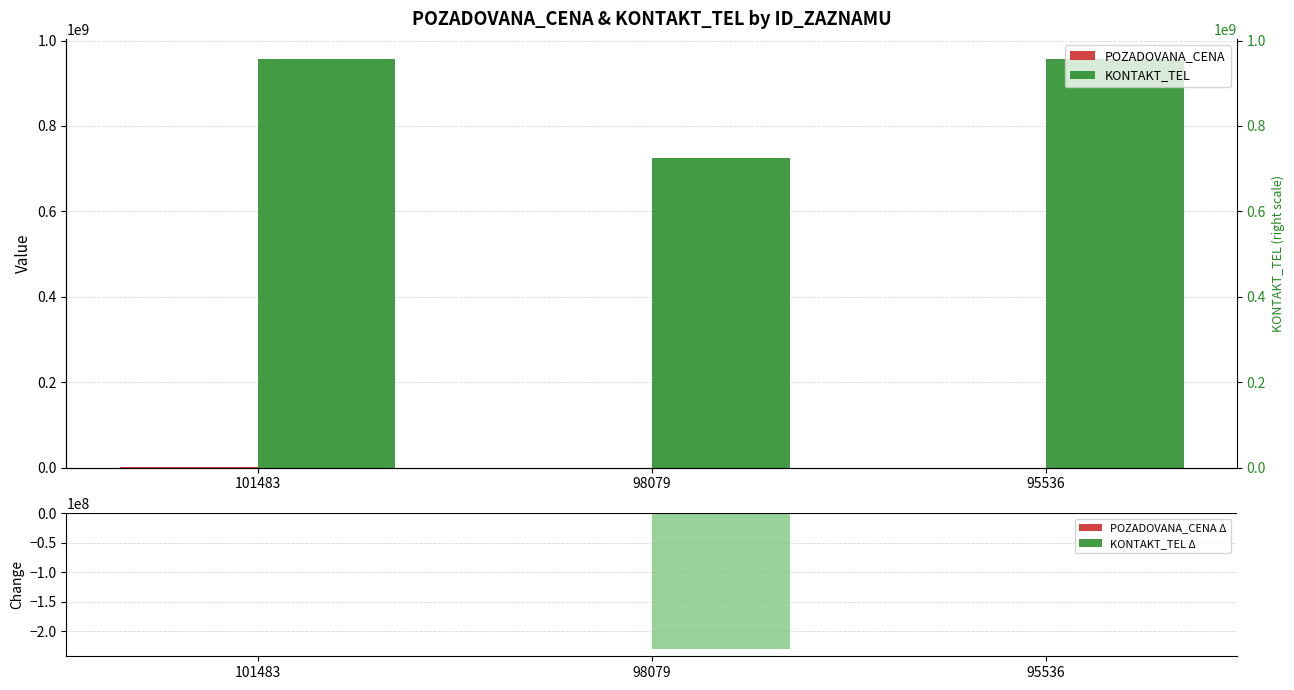

List the series in order of their peak value, highest first.

KONTAKT_TEL, POZADOVANA_CENA, POZADOVANA_CENA Δ, KONTAKT_TEL Δ